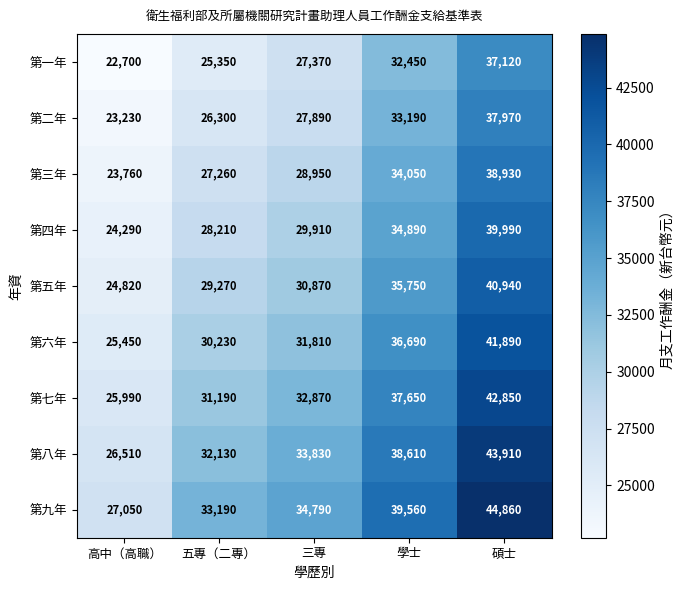

Between 三專 and 學士, which series saw the biggest shift?

第二年